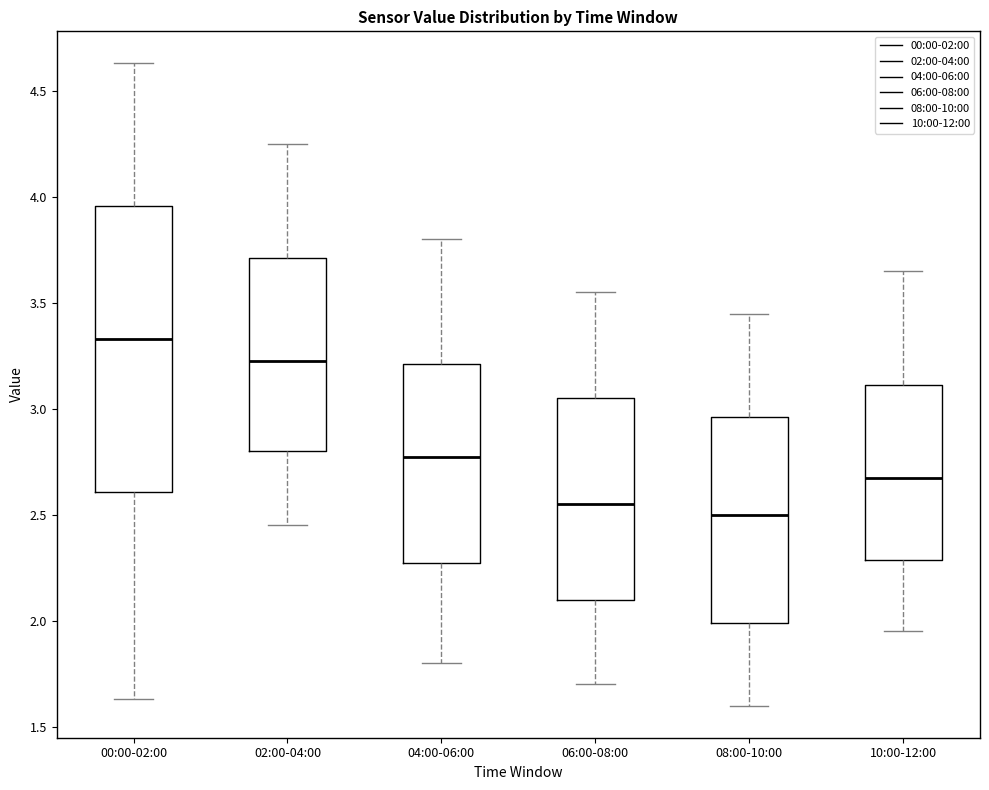

Which box's median line is the highest?

00:00-02:00